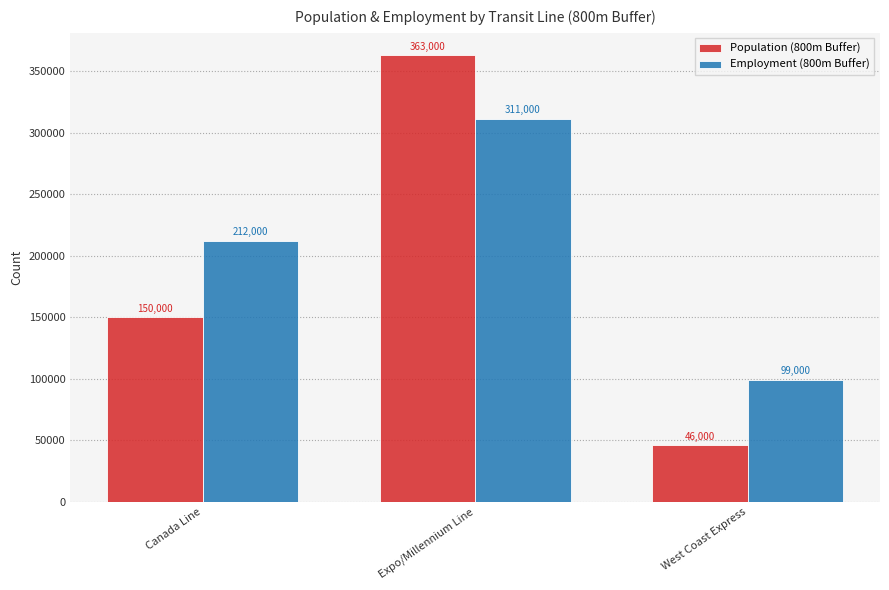

Which series changed the most between Expo/Millennium Line and West Coast Express?

Population (800m Buffer)